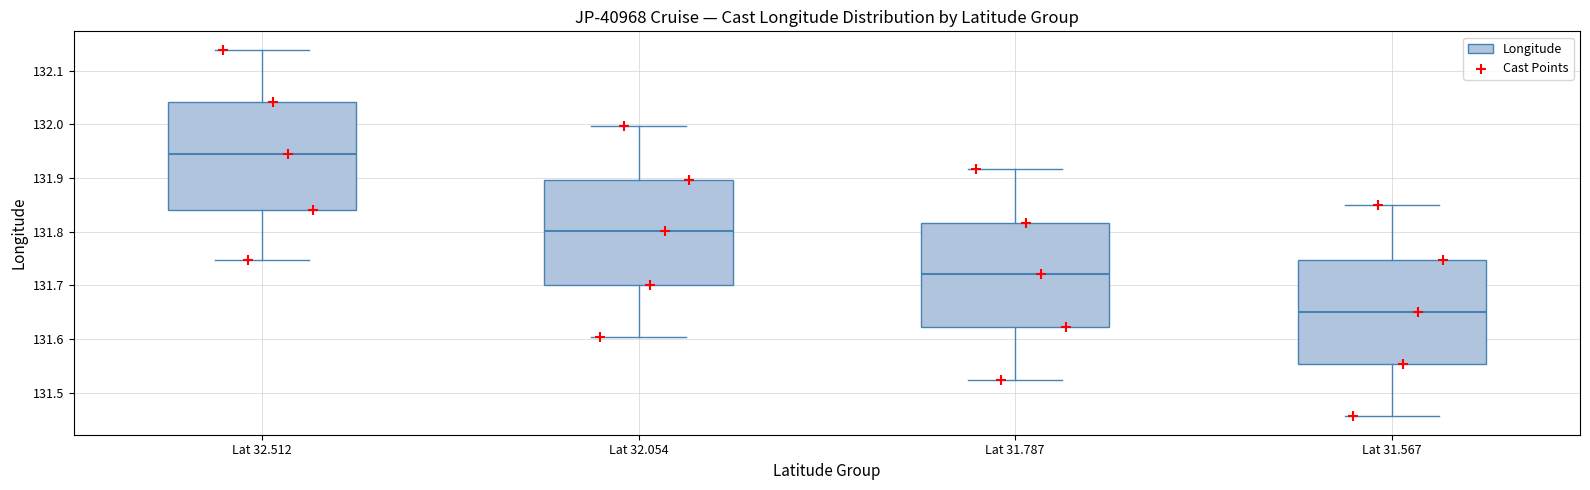

Reading left to right, transcribe this box plot: for each box, give where its median line is, the range the box spans, and where its two whiskers end, as read against the y-axis. The values are not printed on the chart, so give them approximately, as read against the axis.

Lat 32.512: median 131.94, box 131.84 to 132.04, whiskers 131.75 to 132.14
Lat 32.054: median 131.80, box 131.70 to 131.90, whiskers 131.60 to 132.00
Lat 31.787: median 131.72, box 131.62 to 131.82, whiskers 131.52 to 131.92
Lat 31.567: median 131.65, box 131.55 to 131.75, whiskers 131.46 to 131.85